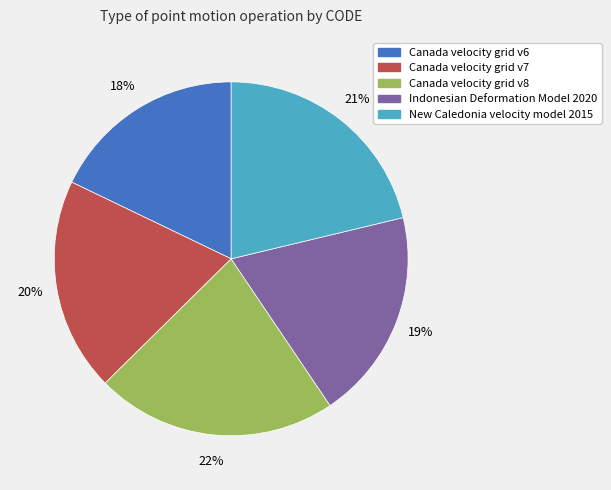

Approximately how many times larger is the value at New Caledonia velocity model 2015 compared to Canada velocity grid v6?

1.2